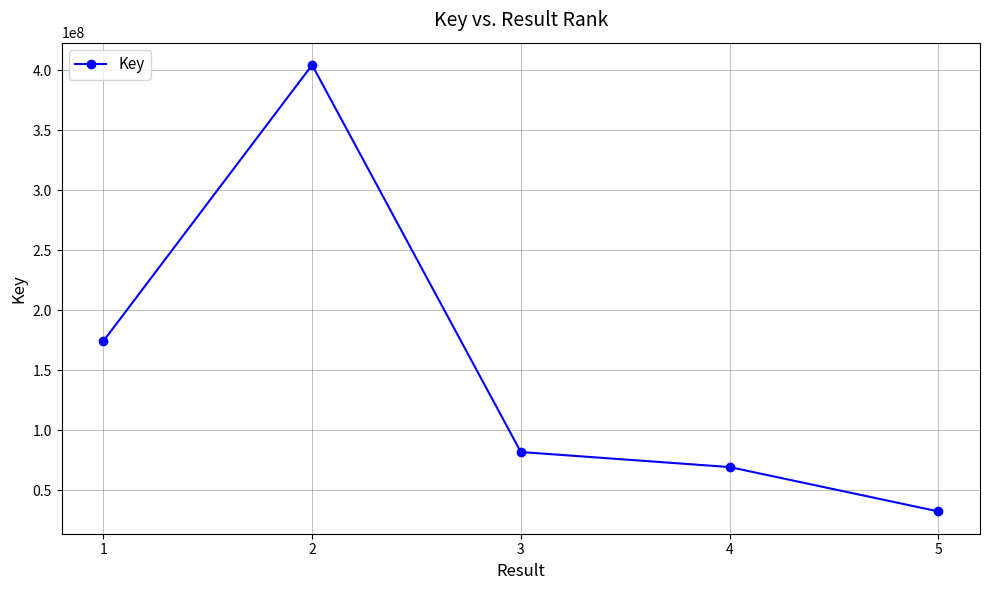

List the labels in order of value, smallest first.

5, 4, 3, 1, 2